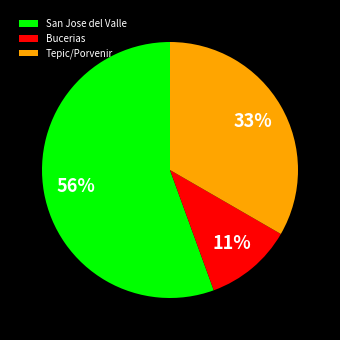

Is Tepic/Porvenir the majority of the pie?

No